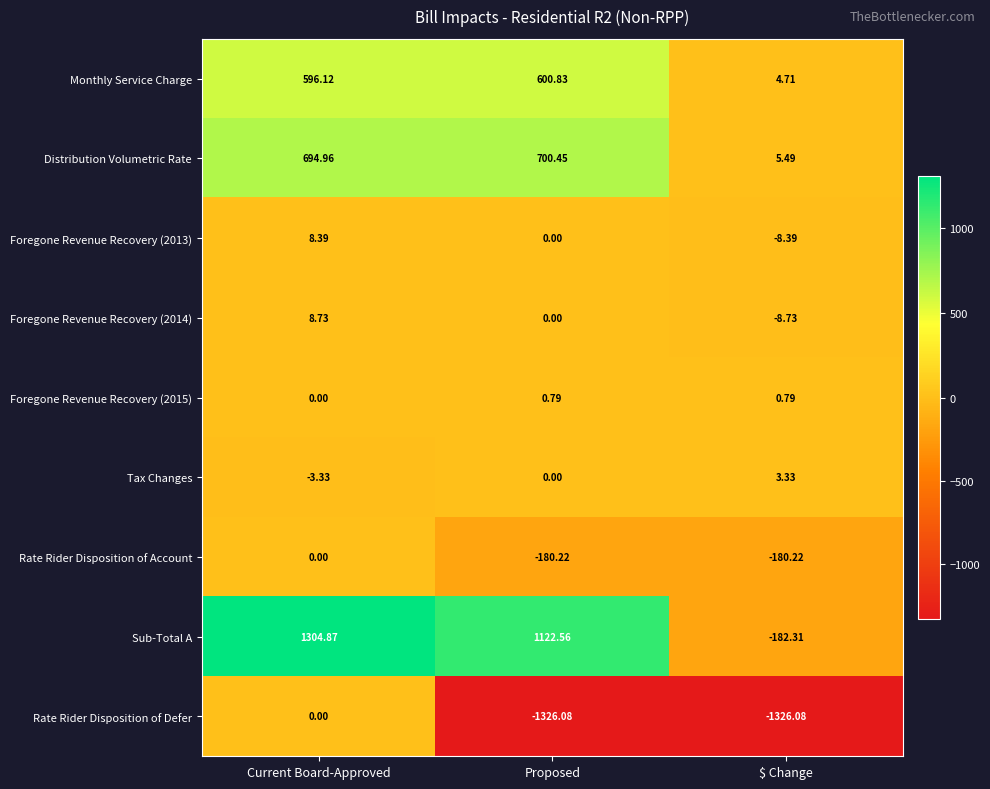

Which series has the largest range (max minus min)?

Sub-Total A